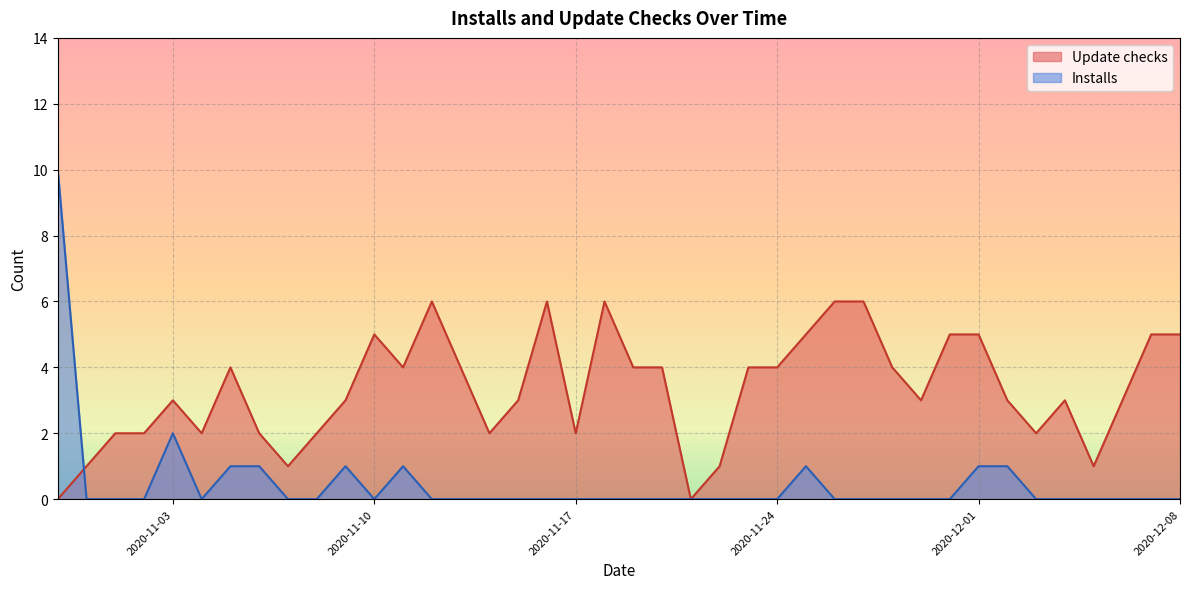

How many interior local peaks does the Installs series have?

4